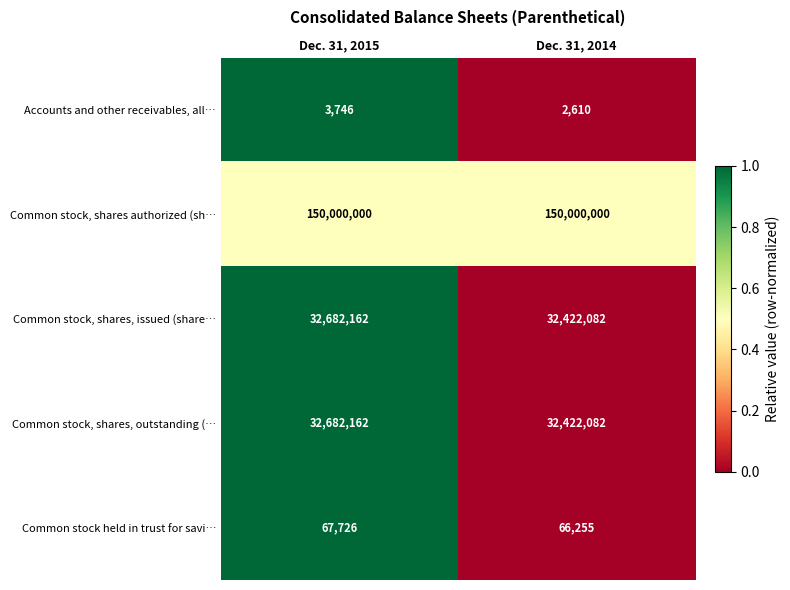

What is the difference between the highest and lowest values at Dec. 31, 2014?

149997390